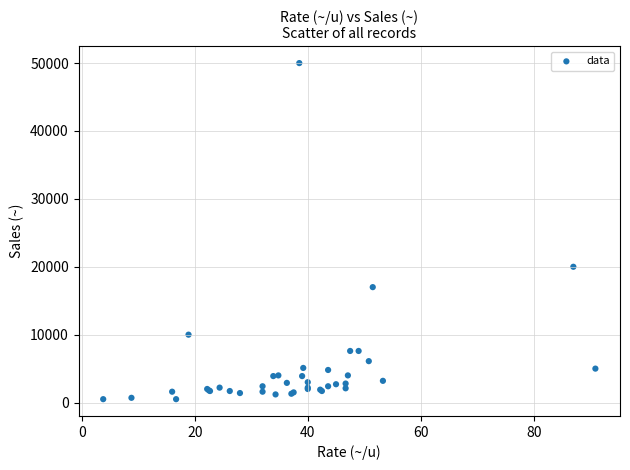

What Y value in the scatter plot is closest to 25250?

20000